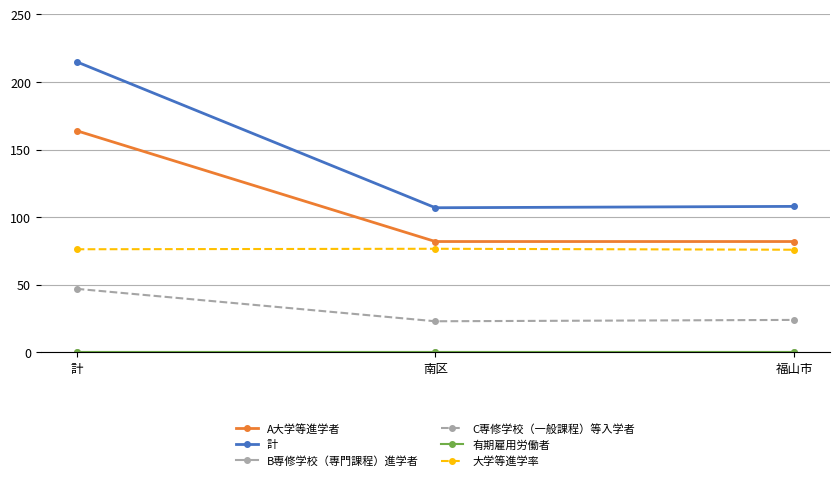

What is the difference between the maximum and second lowest values in the A大学等進学者 series?

82.0